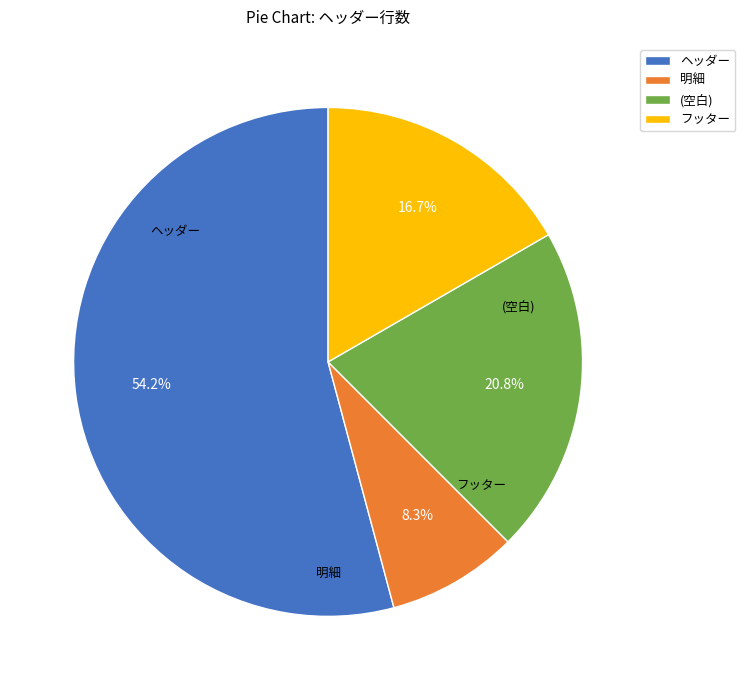

What percentage is the 明細 slice, to the nearest percent?

8%